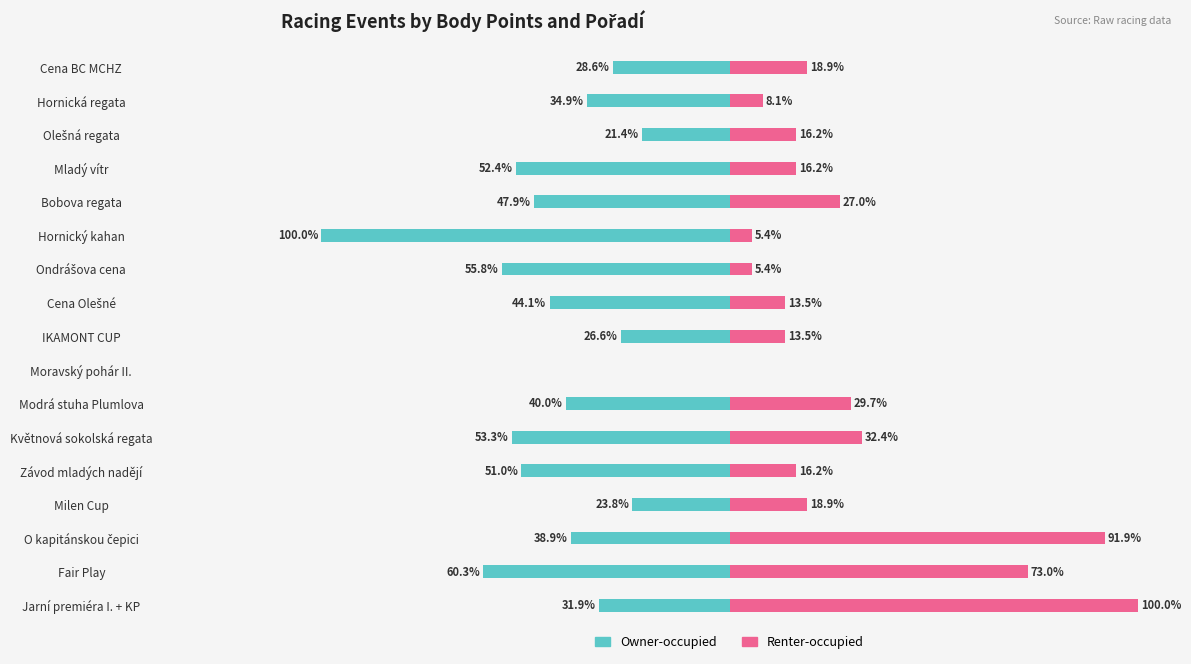

True or false: Owner-occupied has a value of -31.9 at Jarní premiéra I. + KP.

True